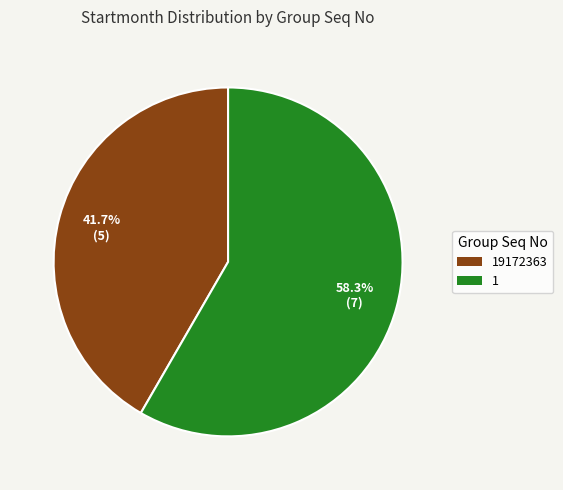

Is it true that 19172363 is 42% of the pie?

True